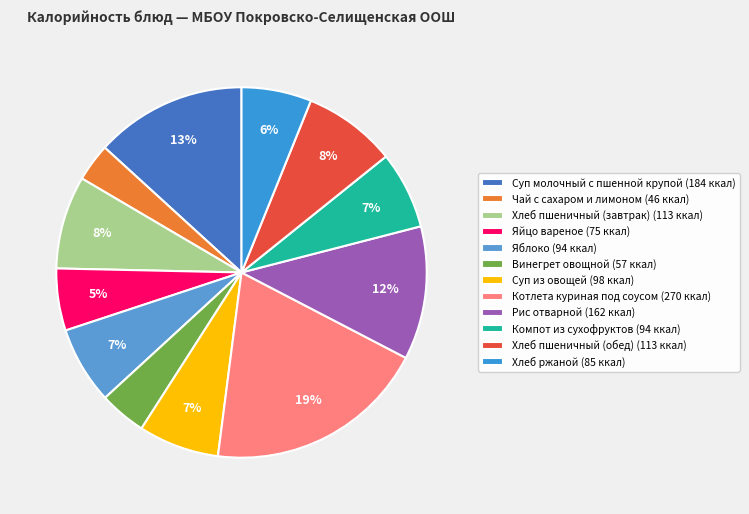

How many segments does this pie chart have?

12